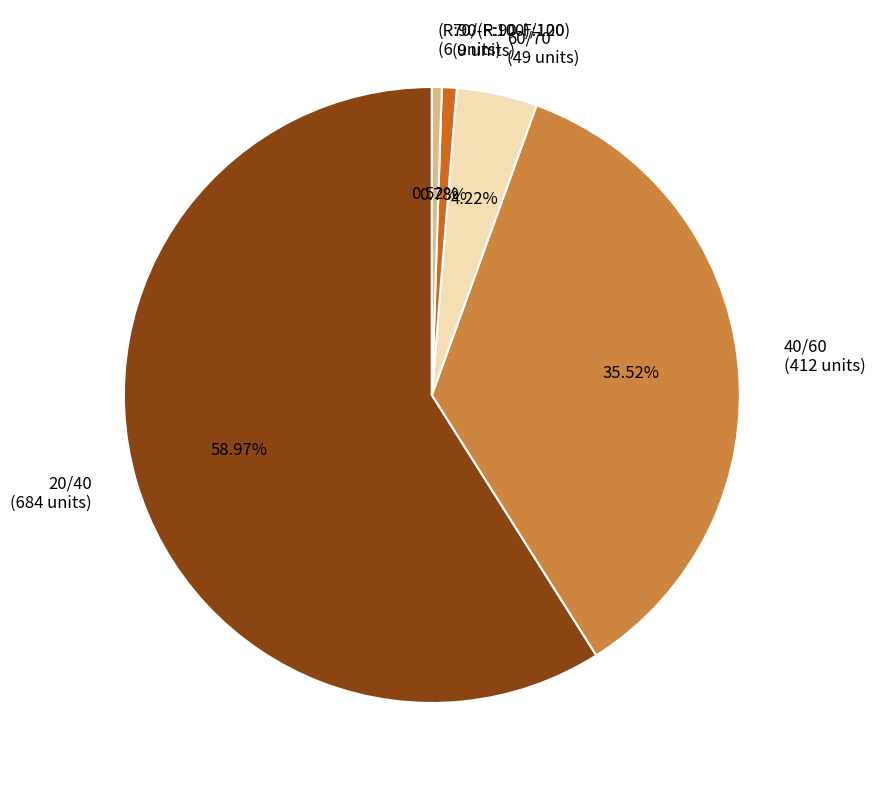

Is there a majority slice in this chart?

Yes